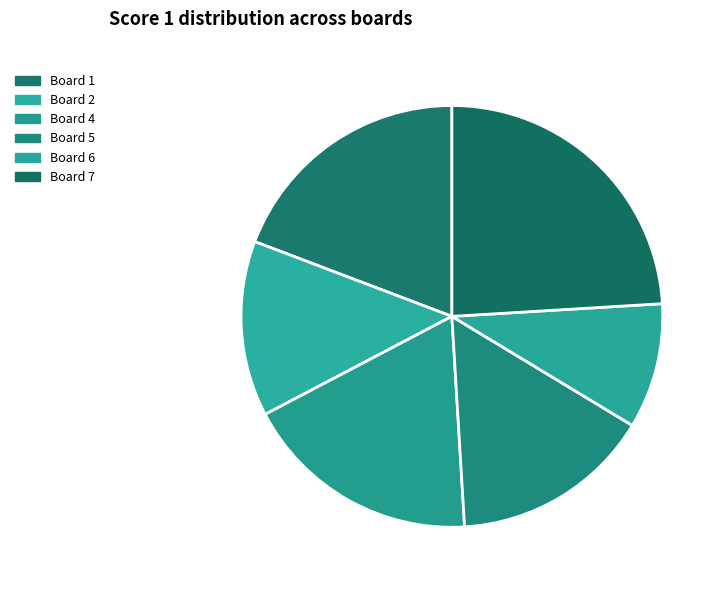

Which category has the smallest portion of the pie?

Board 6